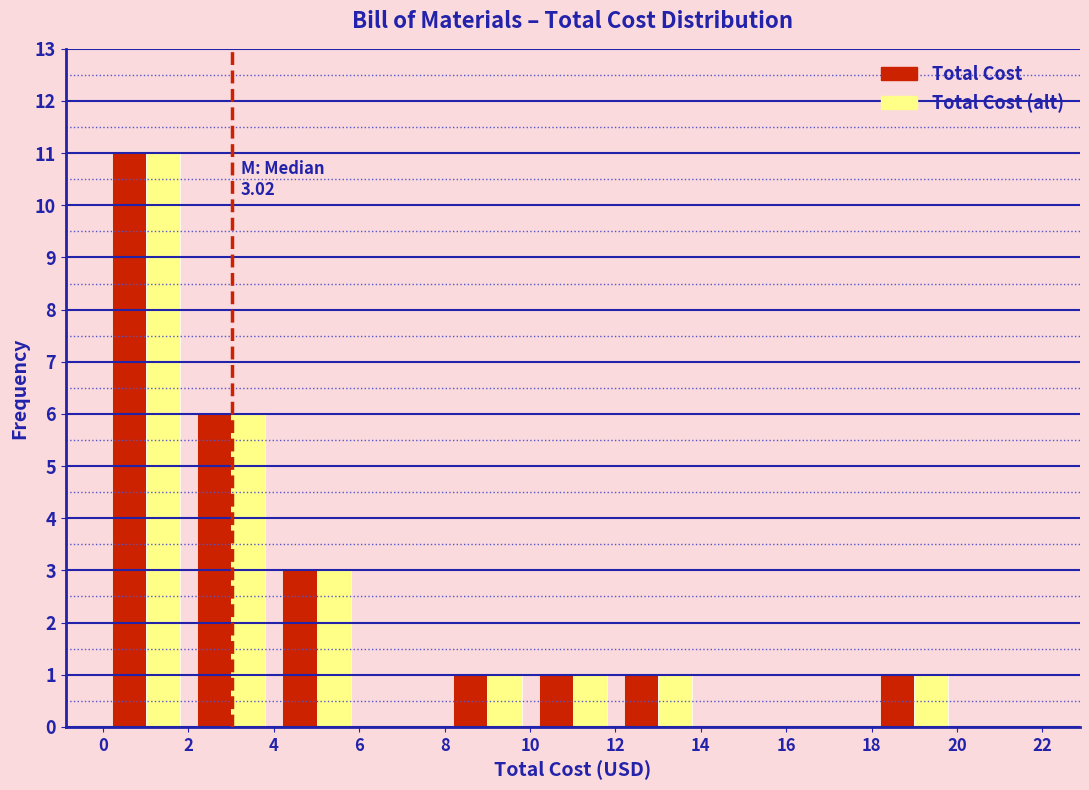

In the Total Cost (alt) series, which range on the x-axis has the tallest bar?

0 to 2